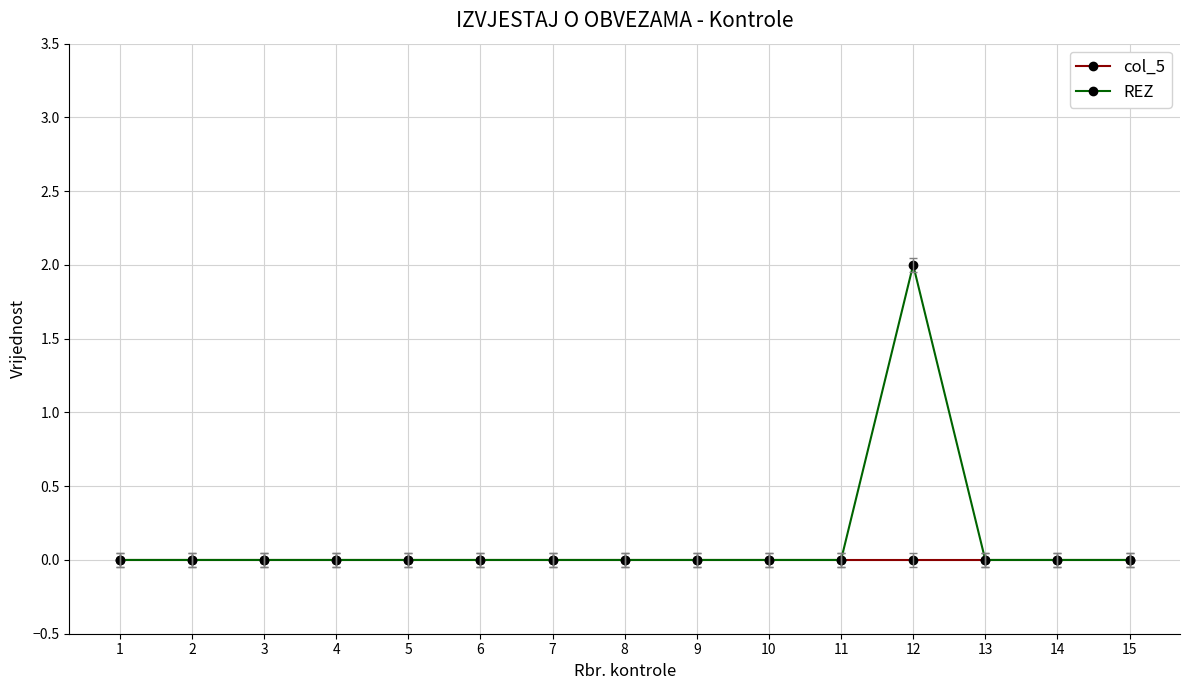

Is this an area chart (filled region under the line)?

No